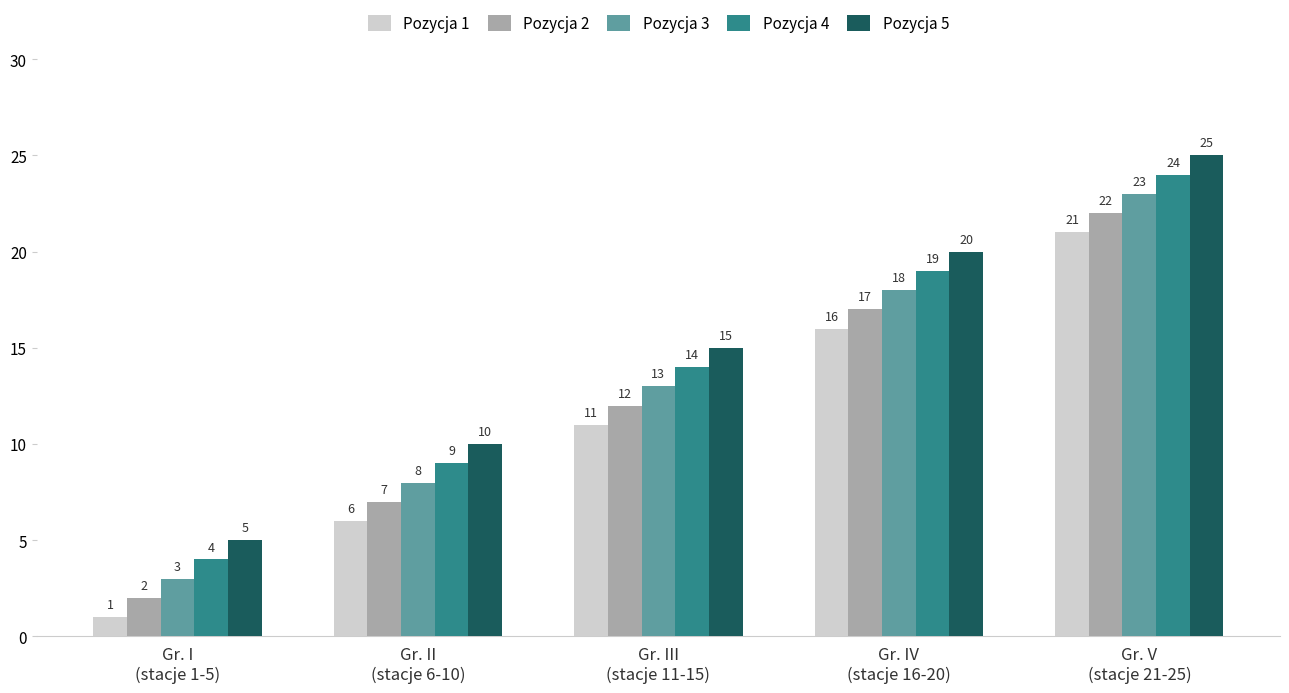

How many bars are there in total?

25